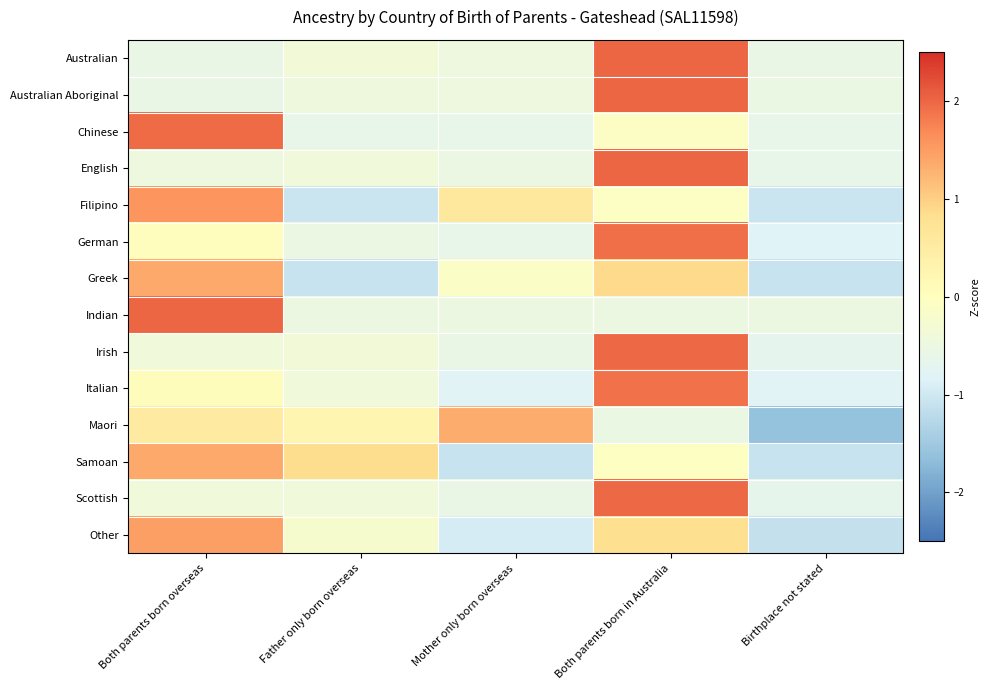

Reading right to left, what are all the values shown in this chart?

Australian: Birthplace not stated=-0.6	Both parents born in Australia=2.0	Mother only born overseas=-0.5	Father only born overseas=-0.4	Both parents born overseas=-0.6
Australian Aboriginal: Birthplace not stated=-0.5	Both parents born in Australia=2.0	Mother only born overseas=-0.5	Father only born overseas=-0.4	Both parents born overseas=-0.6
Chinese: Birthplace not stated=-0.6	Both parents born in Australia=-0.1	Mother only born overseas=-0.6	Father only born overseas=-0.6	Both parents born overseas=2.0
English: Birthplace not stated=-0.6	Both parents born in Australia=2.0	Mother only born overseas=-0.5	Father only born overseas=-0.4	Both parents born overseas=-0.5
Filipino: Birthplace not stated=-1.0	Both parents born in Australia=-0.1	Mother only born overseas=0.6	Father only born overseas=-1.0	Both parents born overseas=1.6
German: Birthplace not stated=-0.8	Both parents born in Australia=1.9	Mother only born overseas=-0.6	Father only born overseas=-0.5	Both parents born overseas=0.0
Greek: Birthplace not stated=-1.1	Both parents born in Australia=0.9	Mother only born overseas=-0.1	Father only born overseas=-1.1	Both parents born overseas=1.4
Indian: Birthplace not stated=-0.5	Both parents born in Australia=-0.5	Mother only born overseas=-0.5	Father only born overseas=-0.5	Both parents born overseas=2.0
Irish: Birthplace not stated=-0.7	Both parents born in Australia=2.0	Mother only born overseas=-0.6	Father only born overseas=-0.4	Both parents born overseas=-0.4
Italian: Birthplace not stated=-0.8	Both parents born in Australia=1.9	Mother only born overseas=-0.8	Father only born overseas=-0.4	Both parents born overseas=0.1
Maori: Birthplace not stated=-1.6	Both parents born in Australia=-0.5	Mother only born overseas=1.3	Father only born overseas=0.3	Both parents born overseas=0.5
Samoan: Birthplace not stated=-1.1	Both parents born in Australia=-0.0	Mother only born overseas=-1.1	Father only born overseas=0.8	Both parents born overseas=1.4
Scottish: Birthplace not stated=-0.7	Both parents born in Australia=2.0	Mother only born overseas=-0.6	Father only born overseas=-0.4	Both parents born overseas=-0.4
Other: Birthplace not stated=-1.1	Both parents born in Australia=0.8	Mother only born overseas=-0.9	Father only born overseas=-0.2	Both parents born overseas=1.5